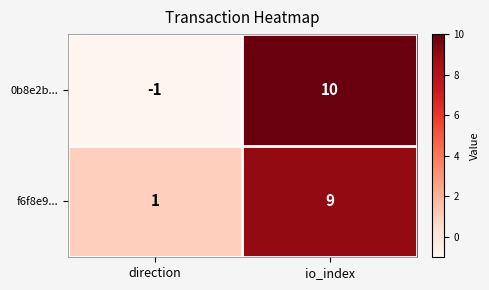

How many data points does each series have?

2